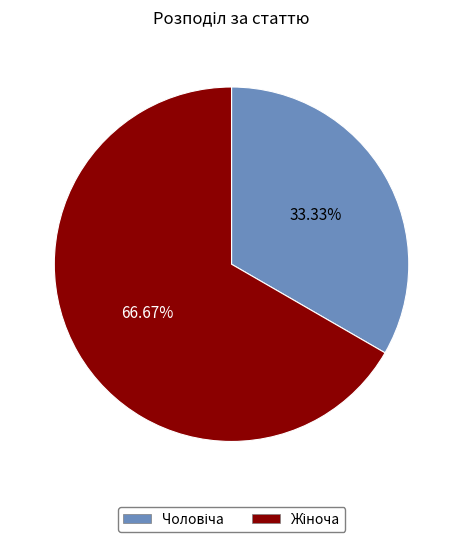

To the nearest percent, what is the average slice percentage?

50%